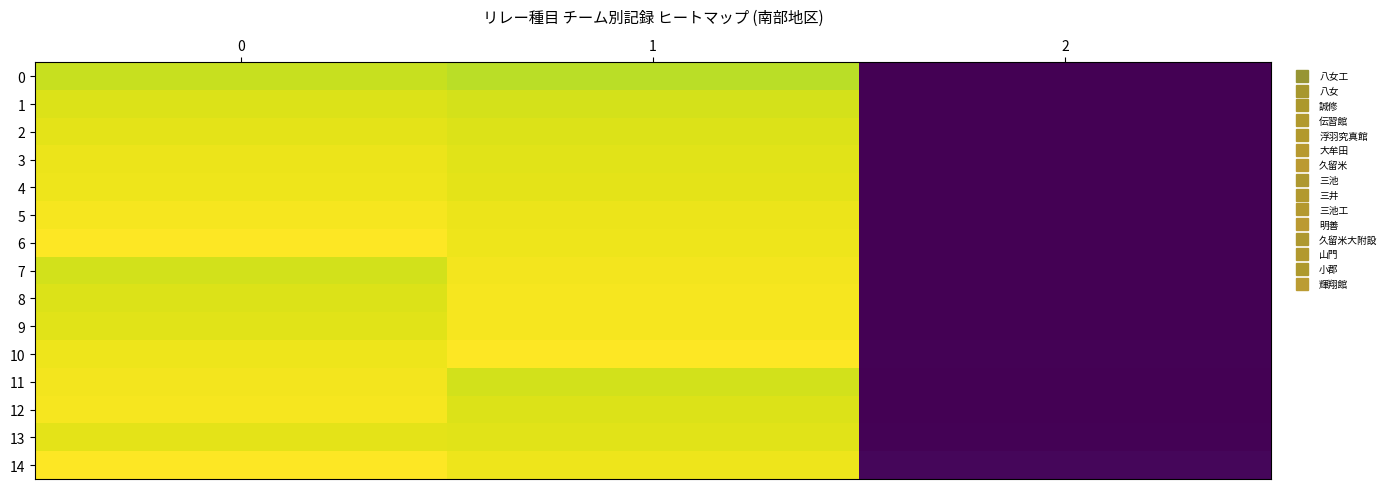

Between 0 and 1, which series saw the biggest shift?

row_7